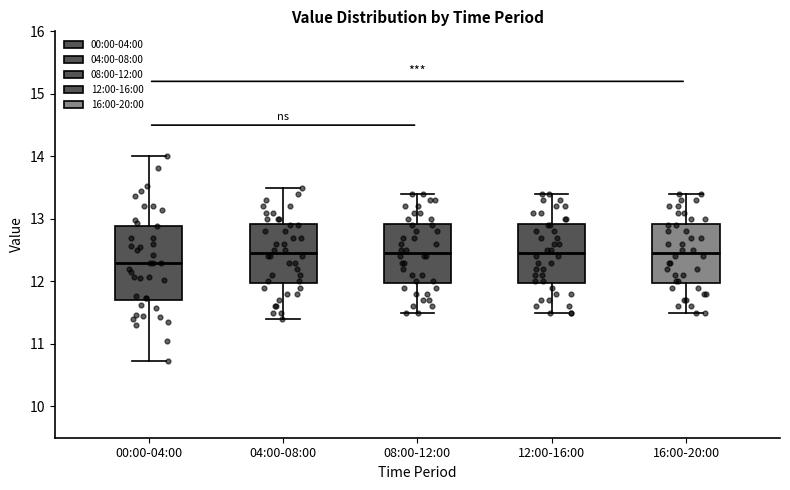

Reading left to right, read every box against the y-axis: the position of its median line, the range the box covers, and the ends of its whiskers. The values are not printed on the chart, so give them approximately, as read against the axis.

00:00-04:00: median 12.3, box 11.7 to 12.9, whiskers 10.7 to 14.0
04:00-08:00: median 12.5, box 12.0 to 12.9, whiskers 11.4 to 13.5
08:00-12:00: median 12.5, box 12.0 to 12.9, whiskers 11.5 to 13.4
12:00-16:00: median 12.5, box 12.0 to 12.9, whiskers 11.5 to 13.4
16:00-20:00: median 12.5, box 12.0 to 12.9, whiskers 11.5 to 13.4